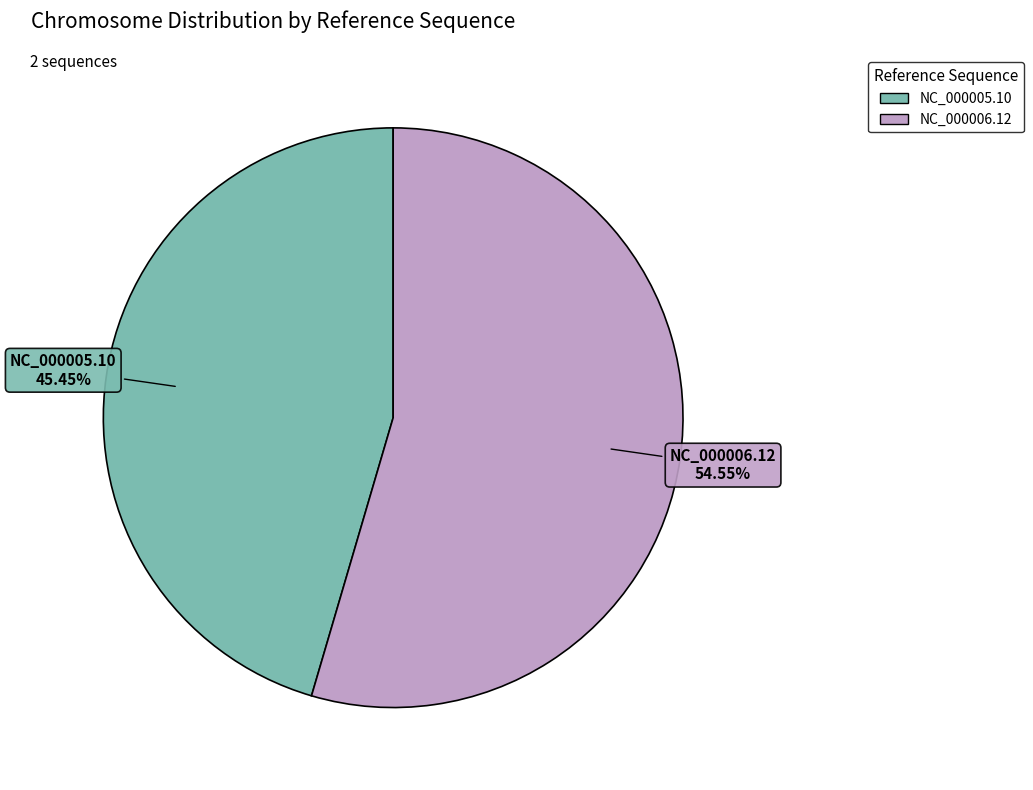

How many slices are in this pie chart?

2